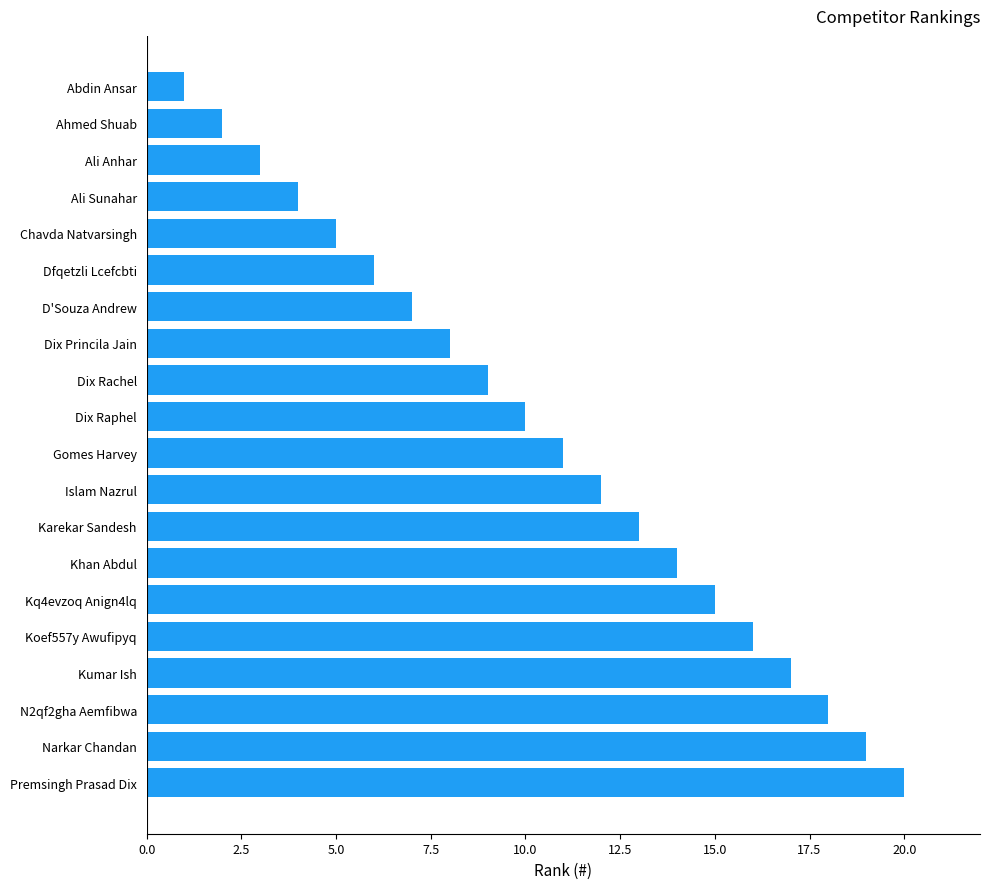

How many values are below 11?

10